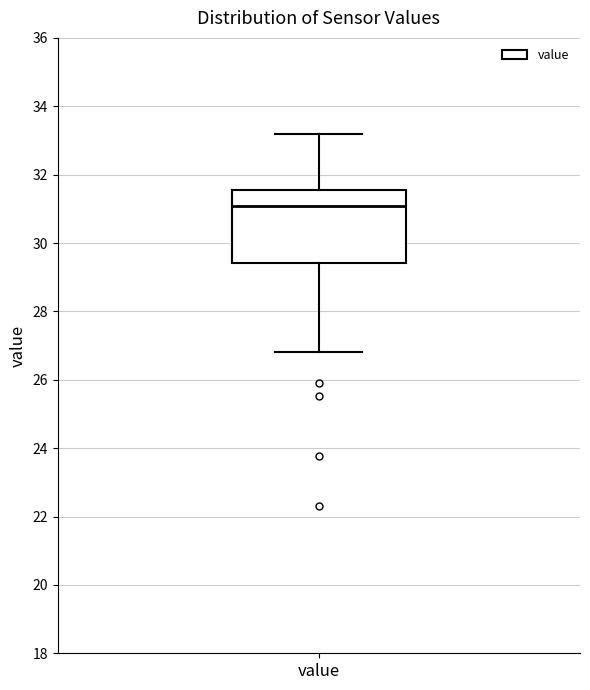

Where is the lower edge of the box for value on the y-axis? The values are not printed on the chart, so give them approximately, as read against the axis.

29.4